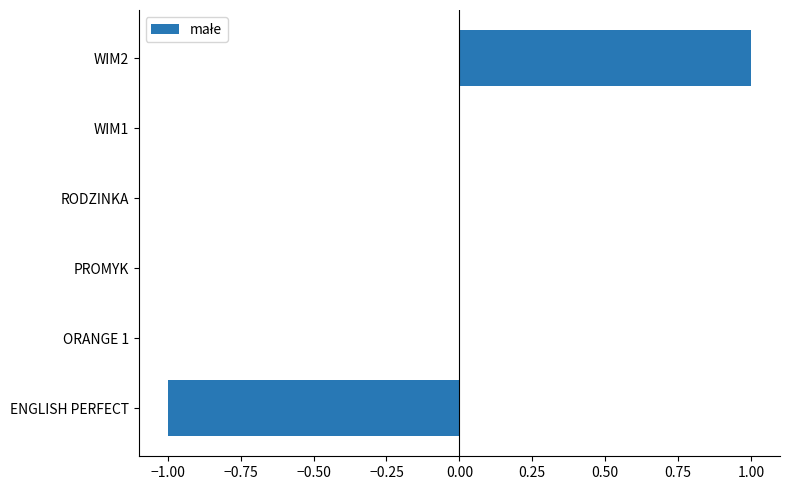

Is it true that the value at WIM1 is 0?

True